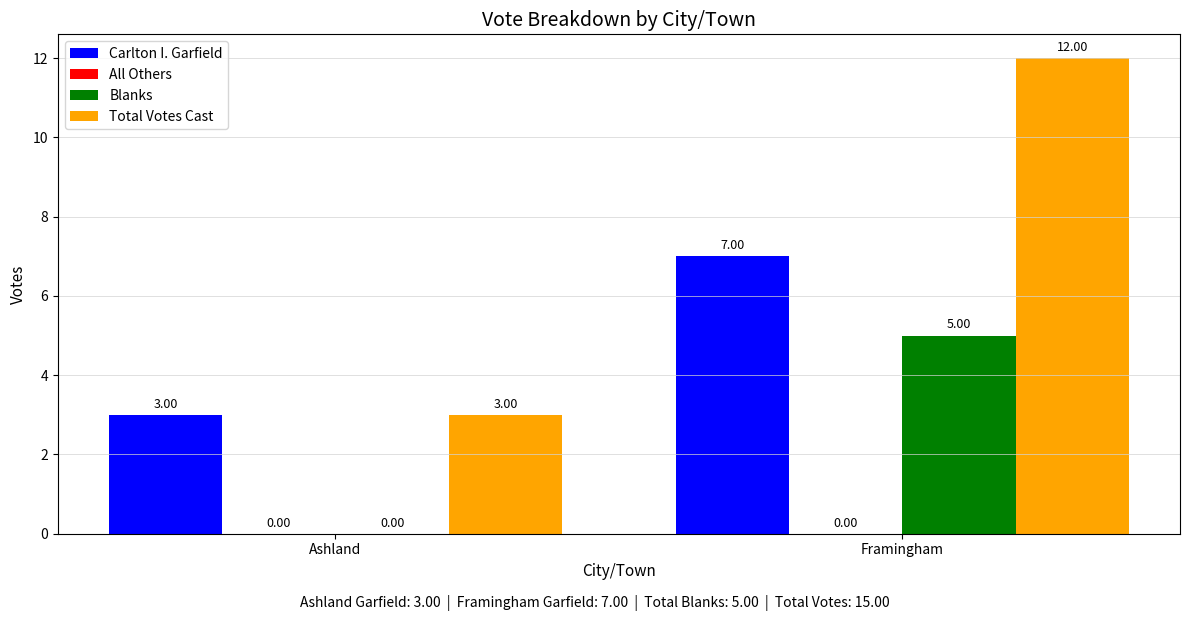

What is the total value across all series at Ashland?

6